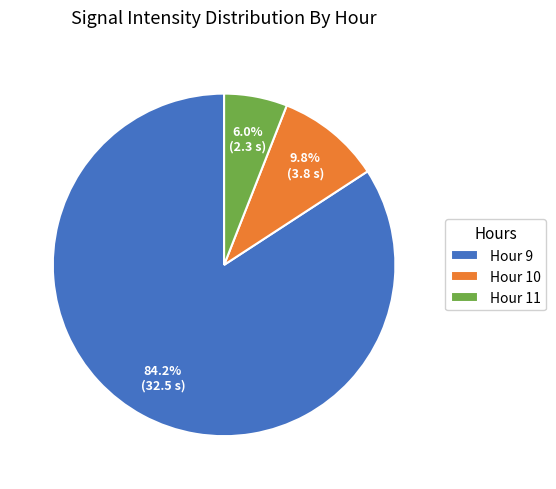

Which category has the biggest portion of the pie?

Hour 9